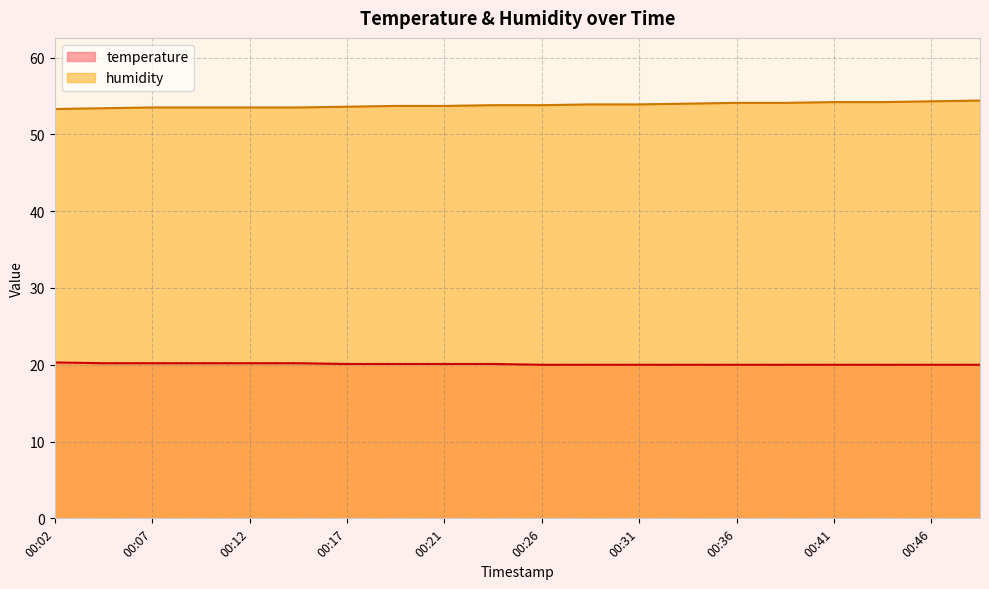

What is the sum of all temperature values?

401.7